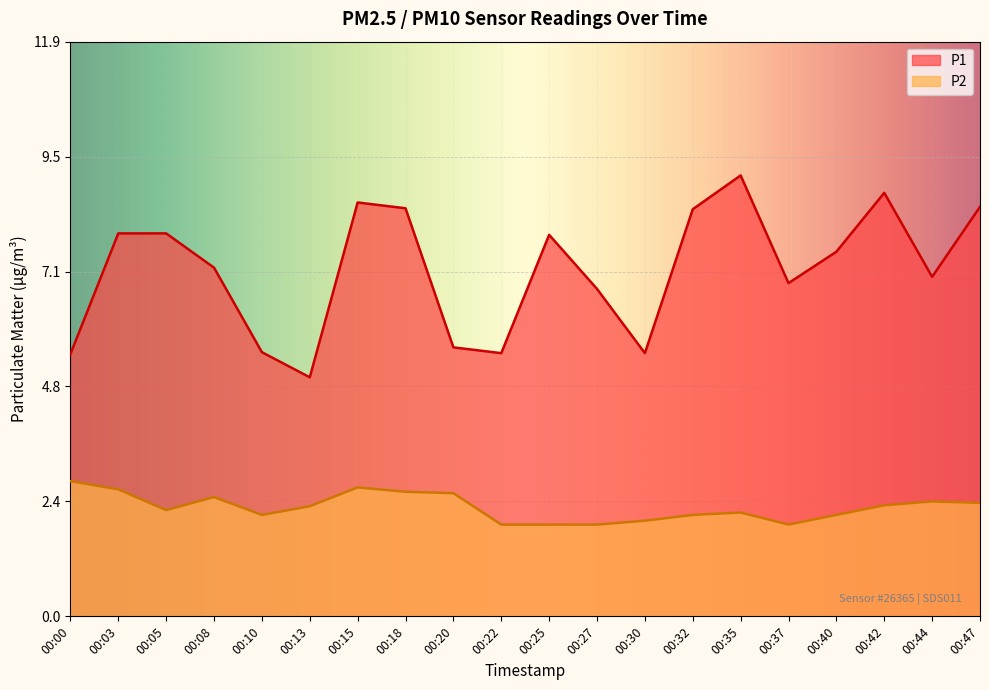

What is the difference between the maximum and minimum values in the P1 series?

4.2